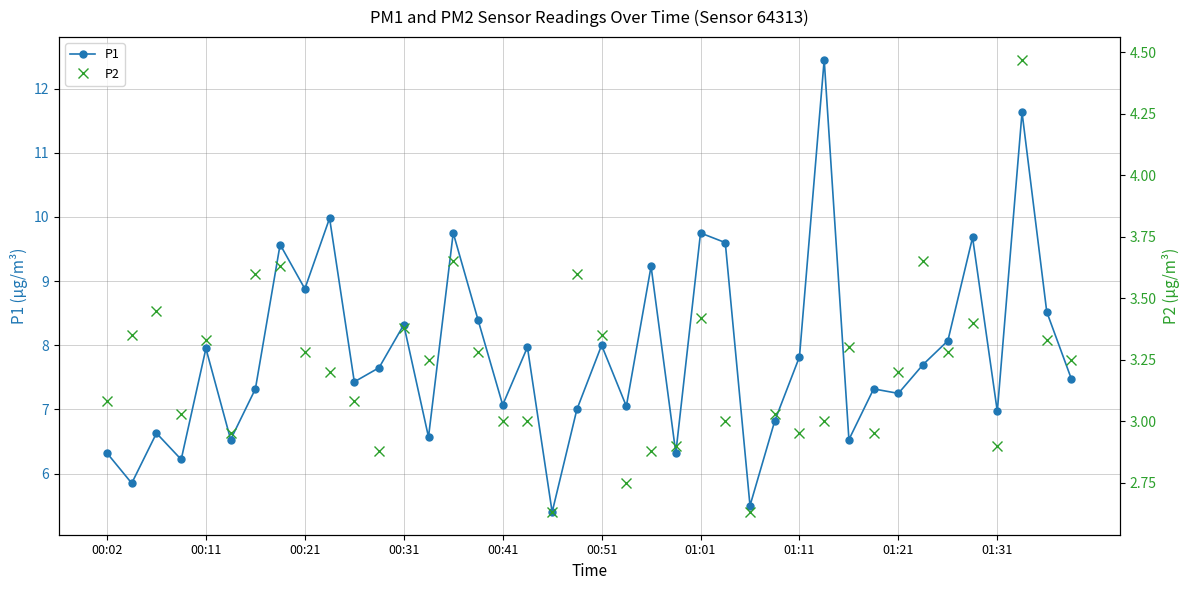

The value of P1 at 00:11 is 8.0. True or false?

True